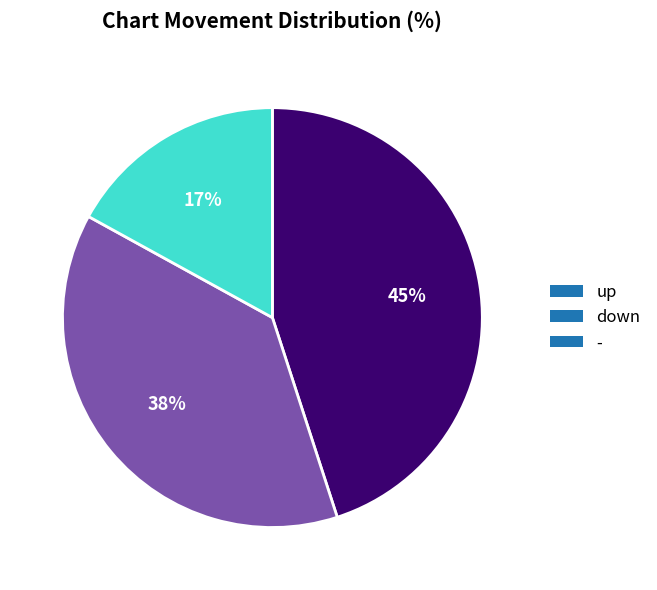

The up slice represents 33% of the pie. True or false?

False